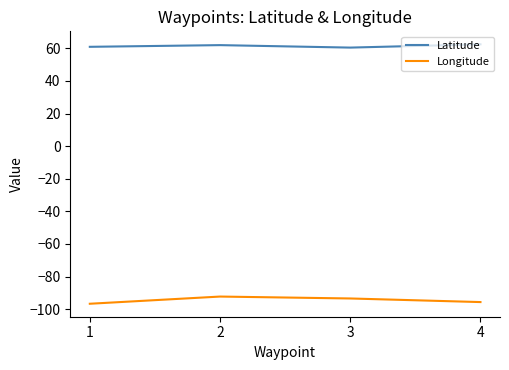

How many lines are shown in the chart?

2